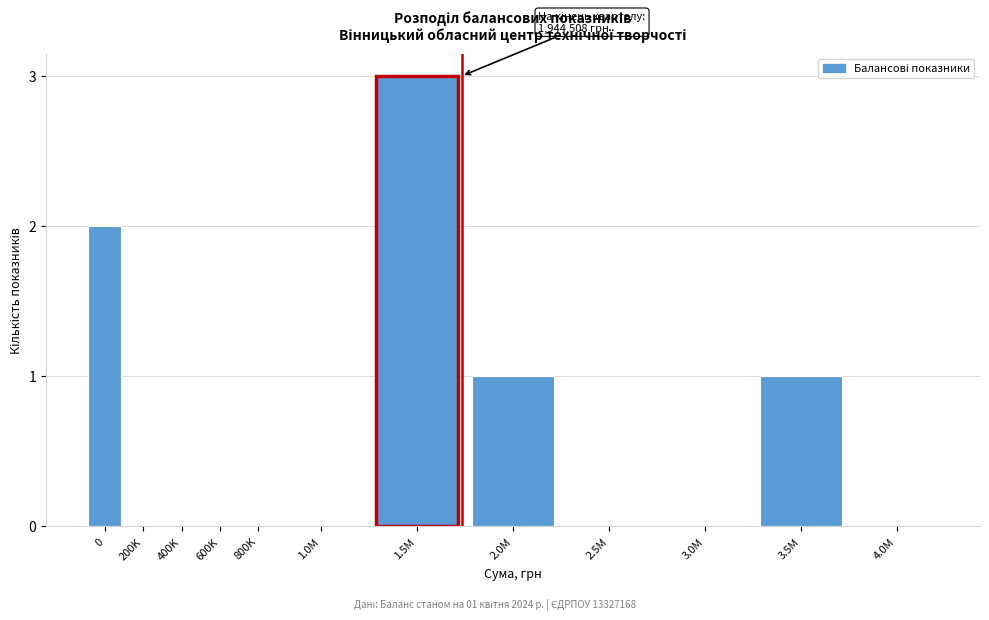

Reading left to right, extract all data points from this chart.

0=2	200K=0	400K=0	600K=0	800K=0	1.0M=0	1.5M=3	2.0M=1	2.5M=0	3.0M=0	3.5M=1	4.0M=0